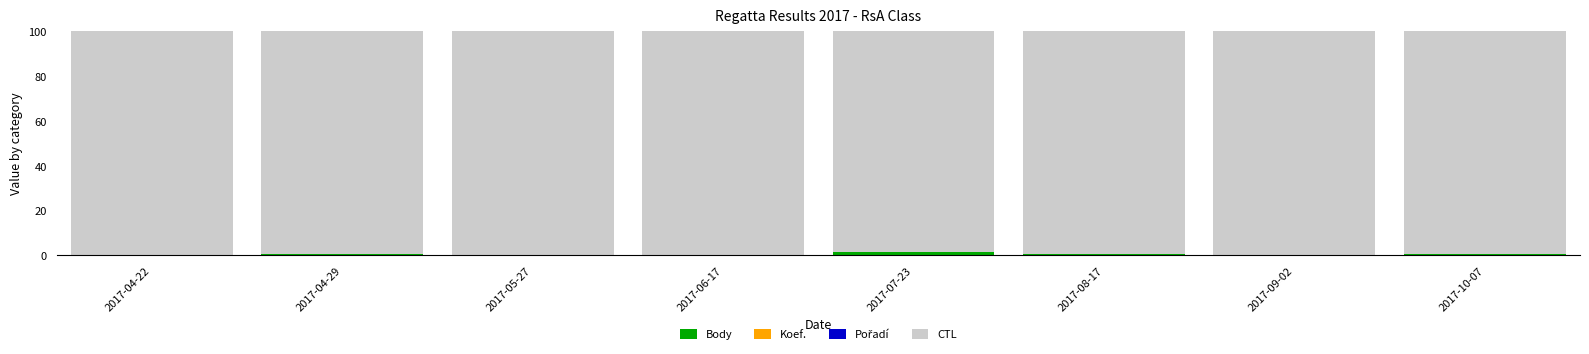

Are the bars grouped side by side (vs. stacked)?

No